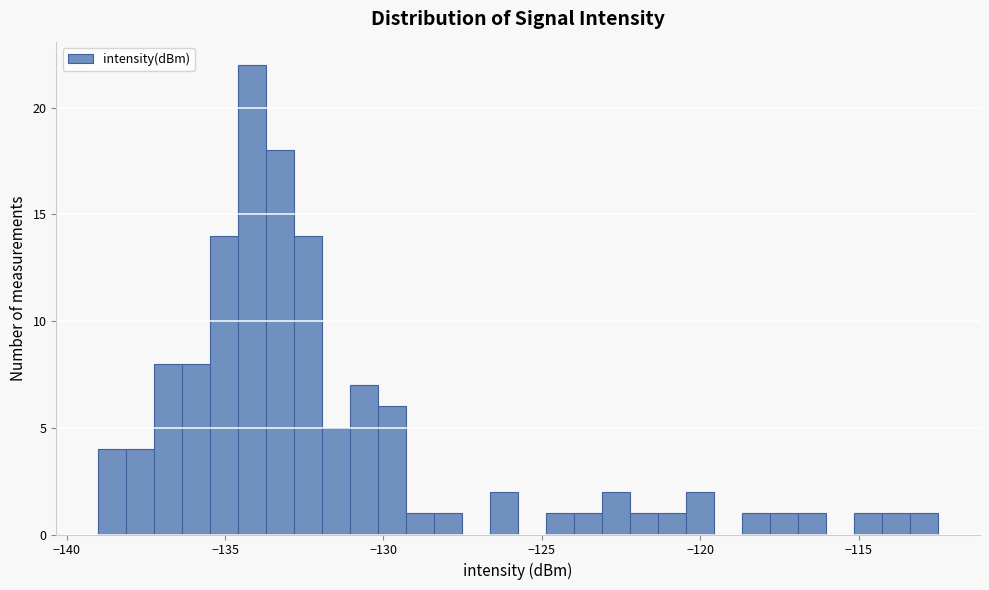

Around what value on the x-axis is the tallest bar? Give the approximate position of its centre, as read against the axis.

-134.0